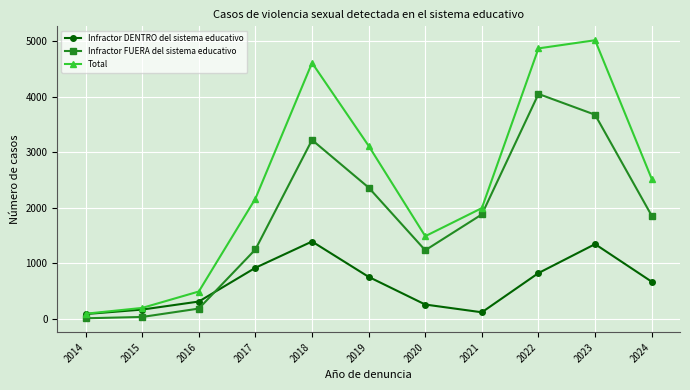

What is the highest value of the Infractor FUERA del sistema educativo series?

4053